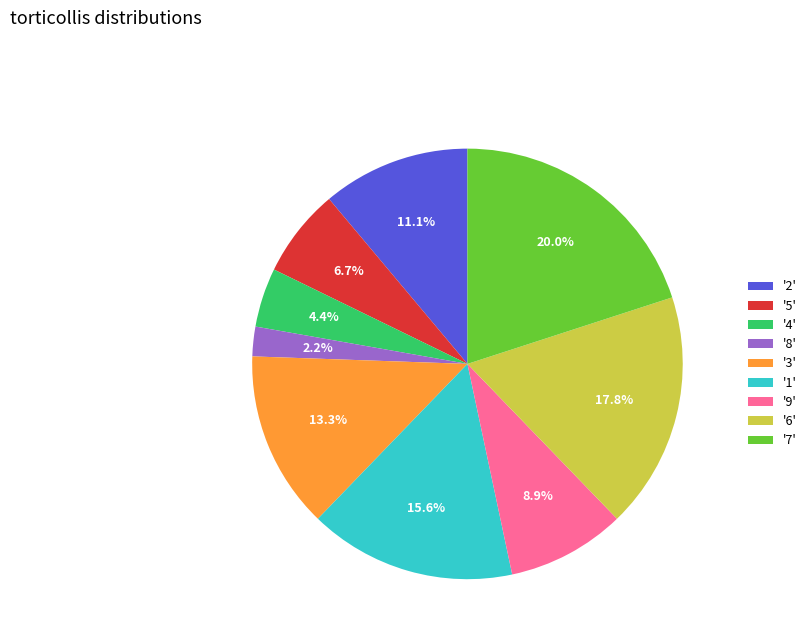

How many segments does this pie chart have?

9